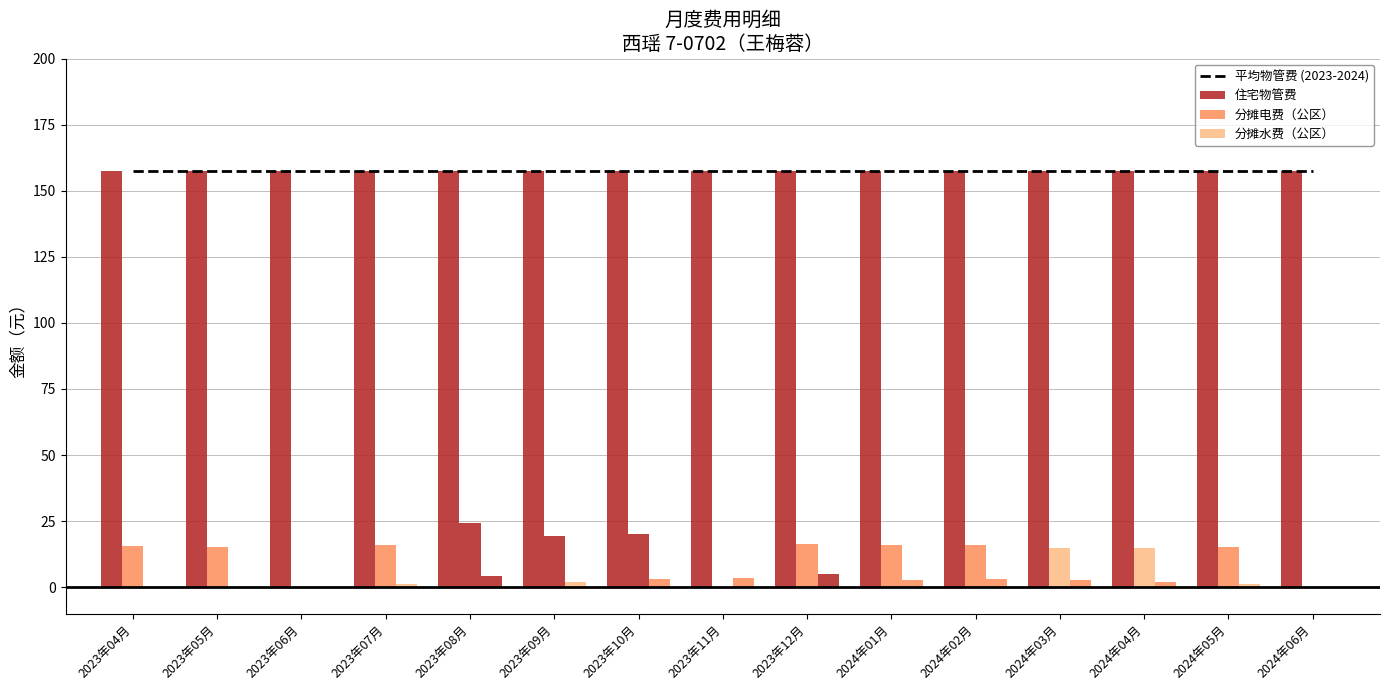

True or false: 分摊电费（公区） has a value of -7.7 at 2024年06月.

False